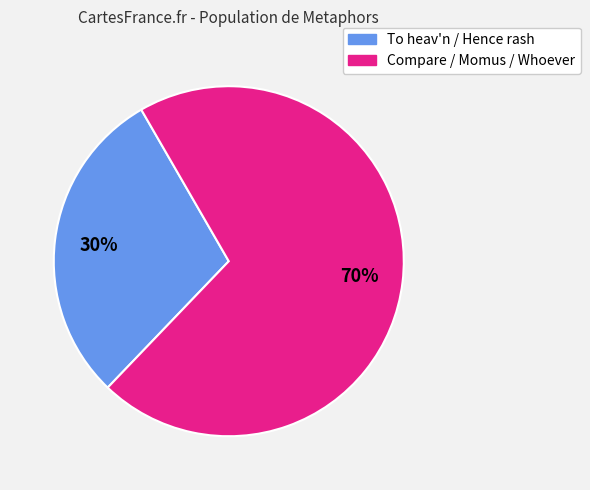

To the nearest percent, what is the average slice percentage?

50%